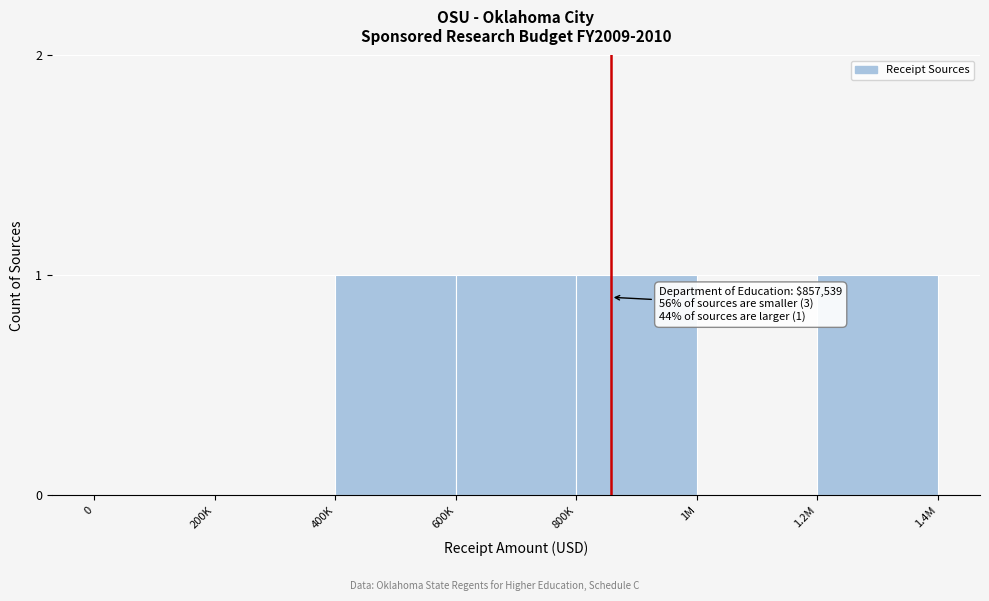

Reading left to right, list all the values displayed in this chart.

0=0	200K=0	400K=1	600K=1	800K=1	1M=0	1.2M=1